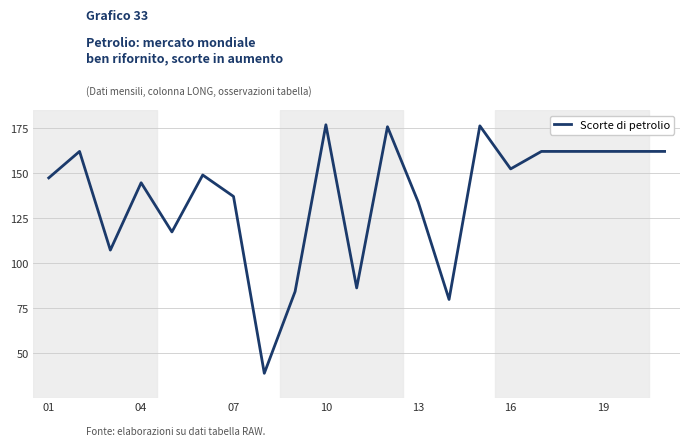

What is the greatest value displayed?

176.8